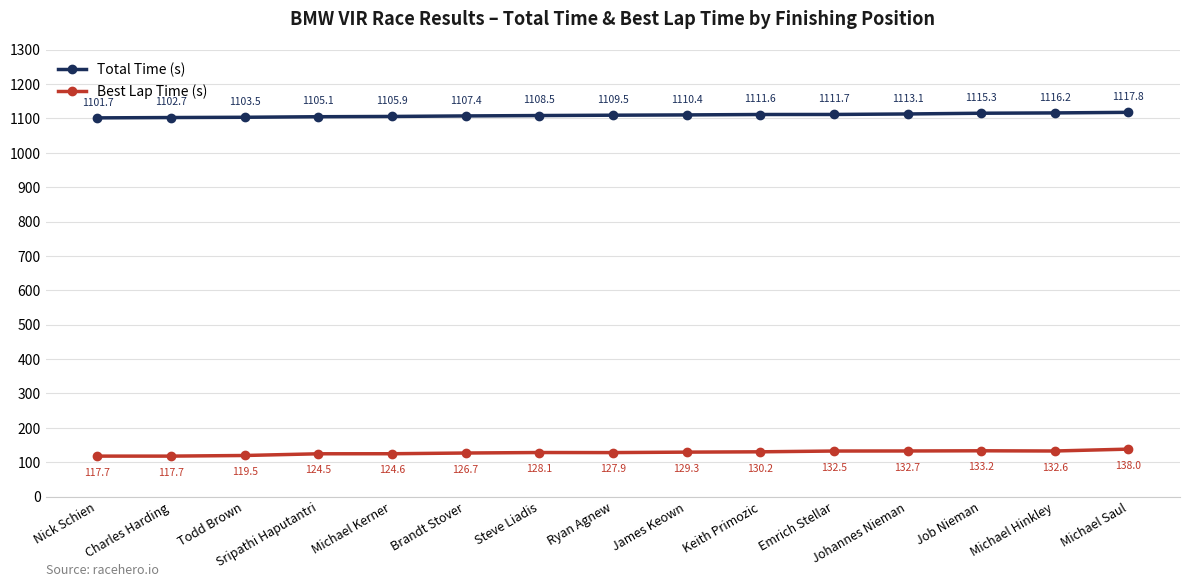

What is the difference between the highest and lowest values at Michael Saul?

979.8